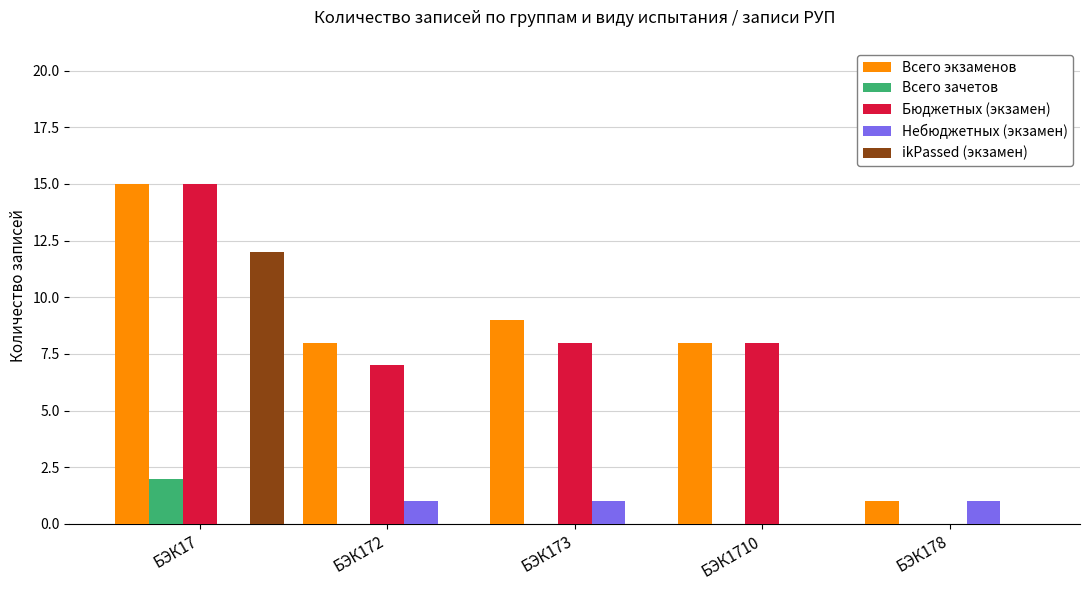

What are all the series names shown in the legend?

Всего экзаменов, Всего зачетов, Бюджетных (экзамен), Небюджетных (экзамен), ikPassed (экзамен)